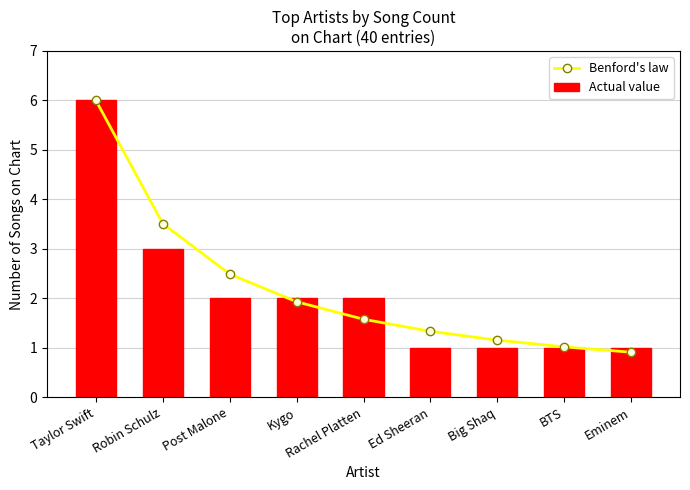

What is the maximum value for Benford's law?

6.0